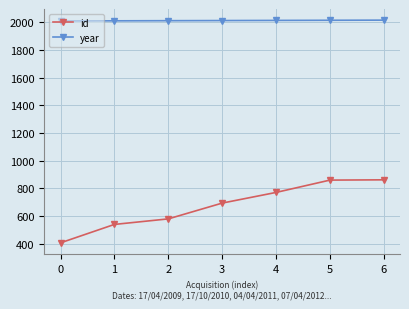

What is the lowest value of the year series?

2009